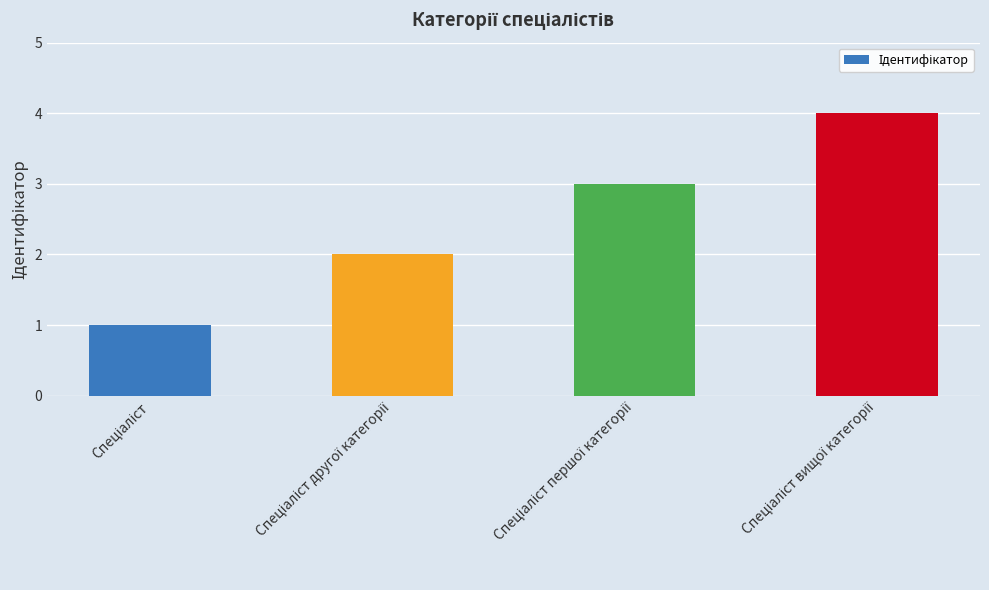

What is the smallest value displayed?

1